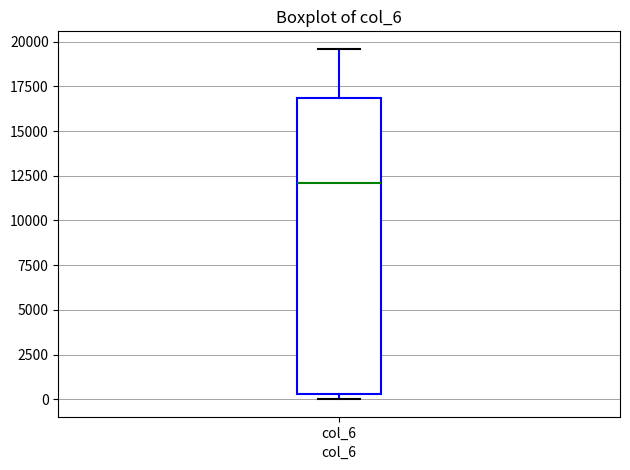

Read this box plot against the y-axis: the position of the median line, the range covered by the box, and the ends of both whiskers. The values are not printed on the chart, so give them approximately, as read against the axis.

median 12000, box 500 to 17000, whiskers 0 to 19500